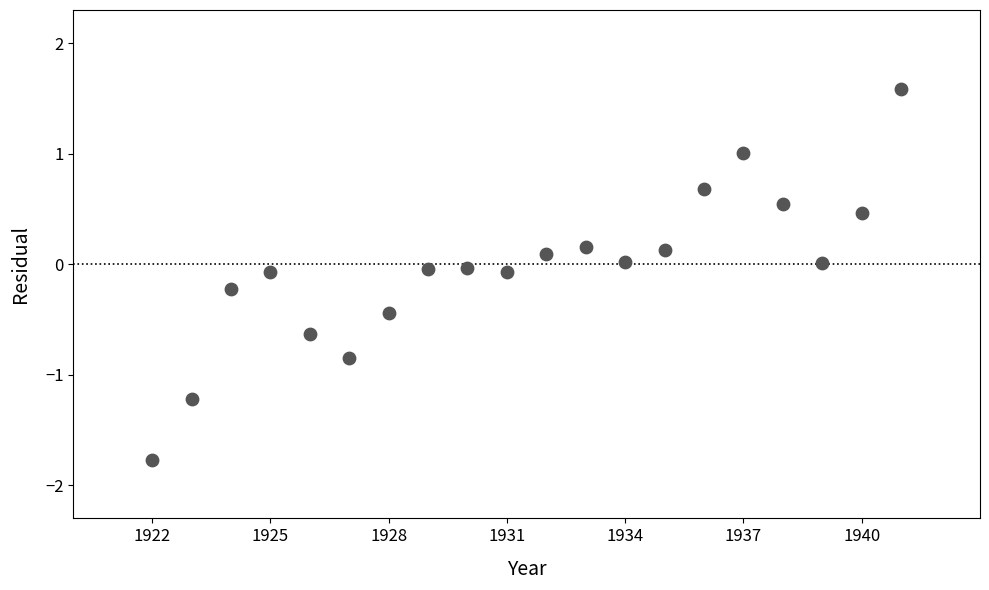

What is the range of X values (max minus min)?

19.0